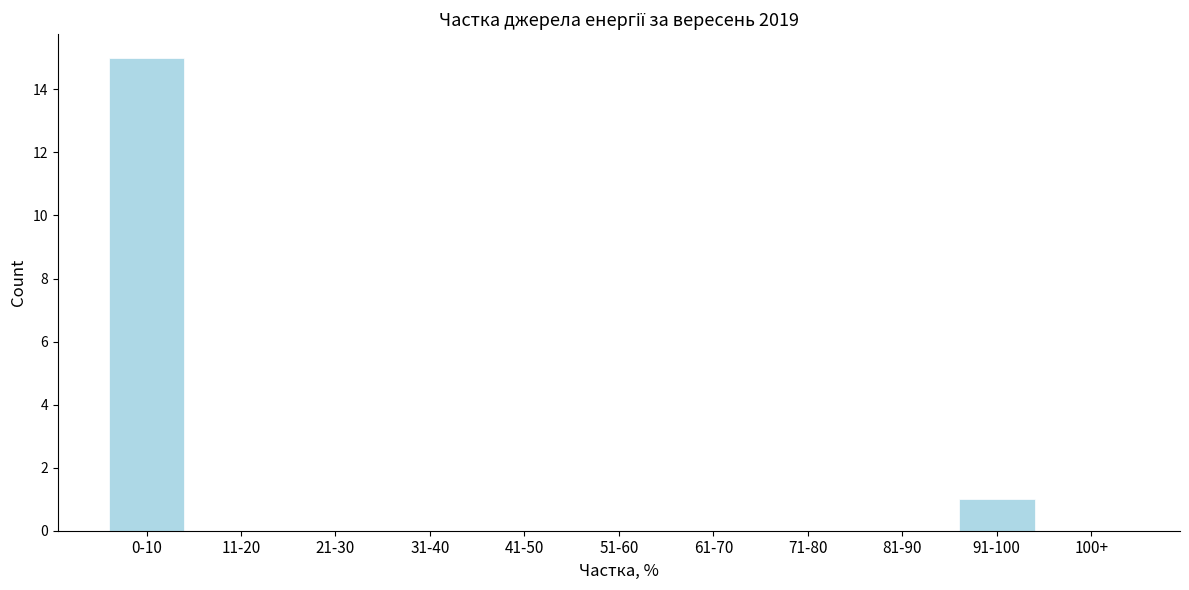

Reading right to left, transcribe all the data shown in this chart.

100+=0	91-100=1	81-90=0	71-80=0	61-70=0	51-60=0	41-50=0	31-40=0	21-30=0	11-20=0	0-10=15